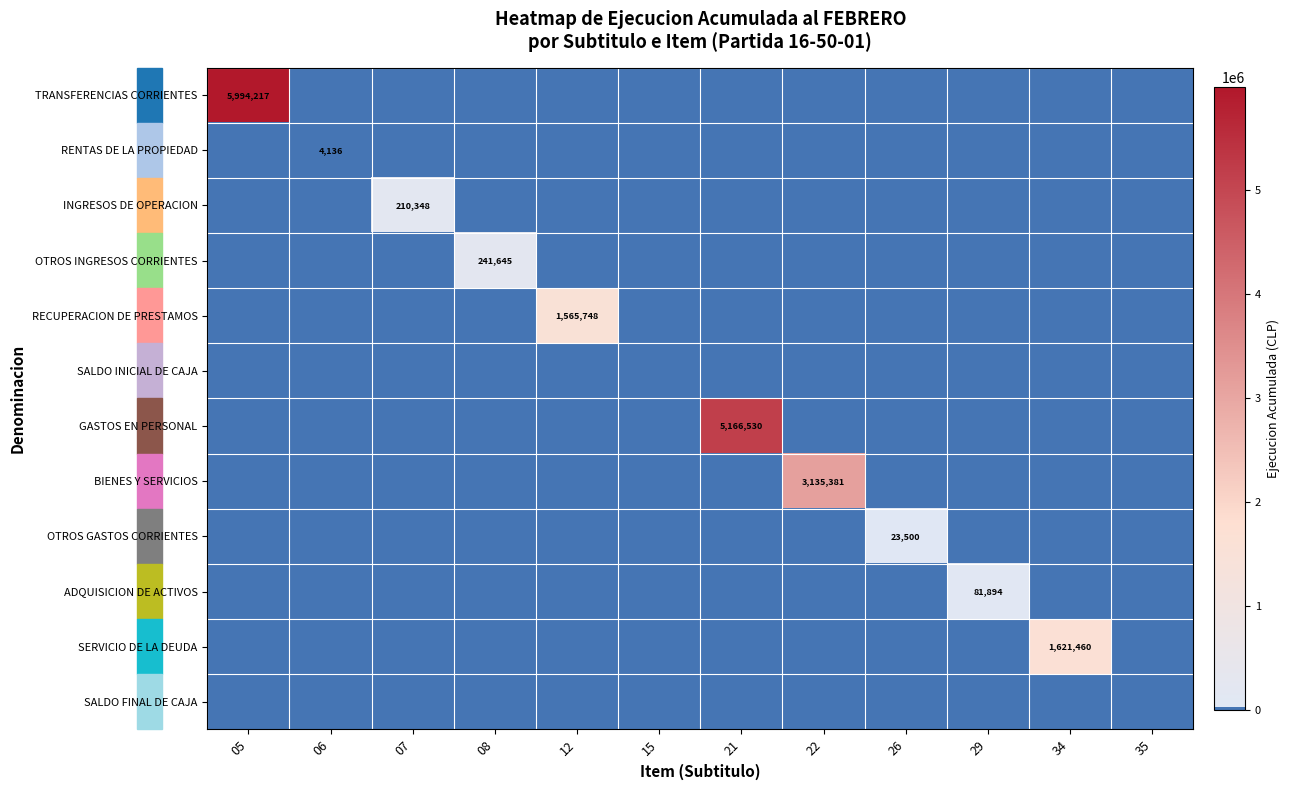

The OTROS INGRESOS CORRIENTES series shows 241645 at 08. True or false?

True